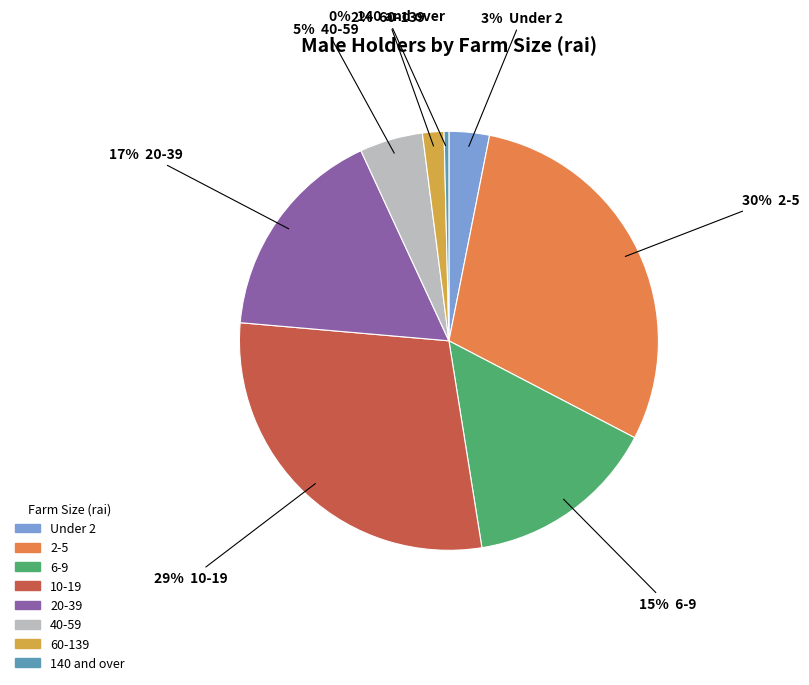

Combined, do 2-5 and 60-139 account for over 50%?

No